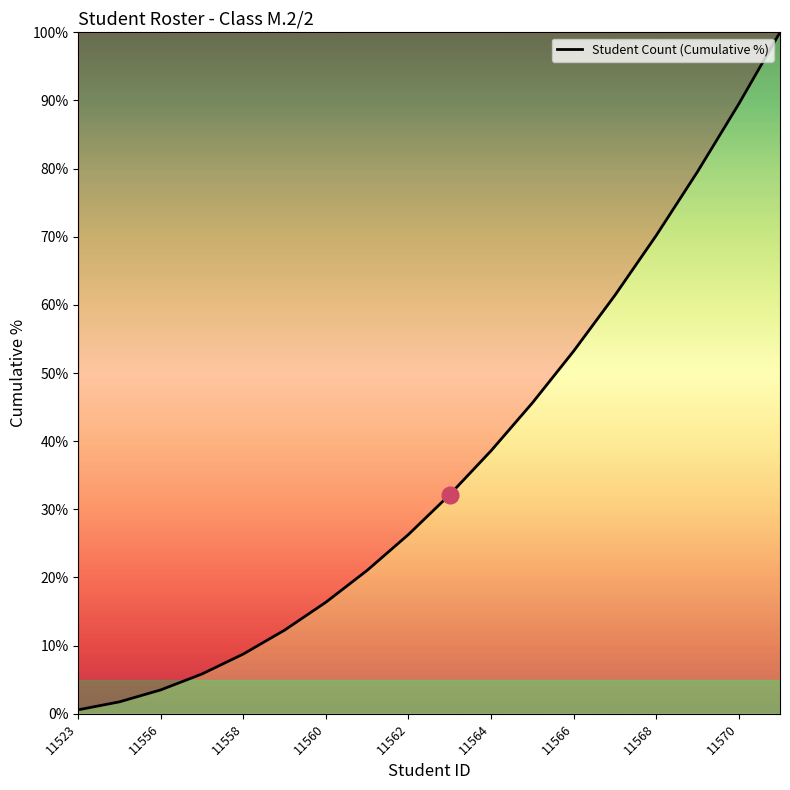

What is the difference between the maximum and minimum values?

99.4